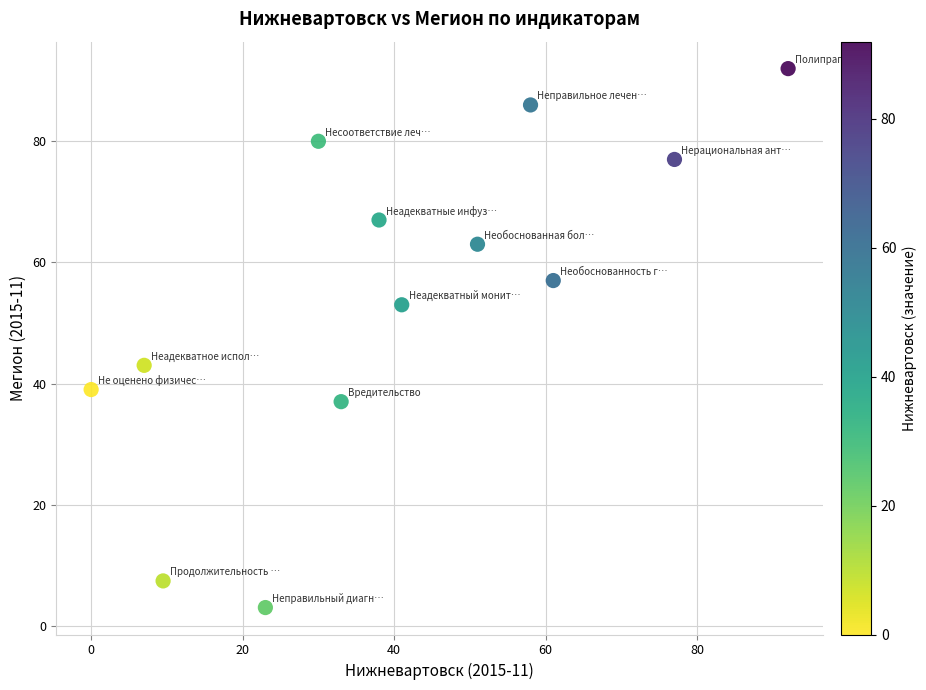

What Y value in the scatter plot is closest to 47?

43.0